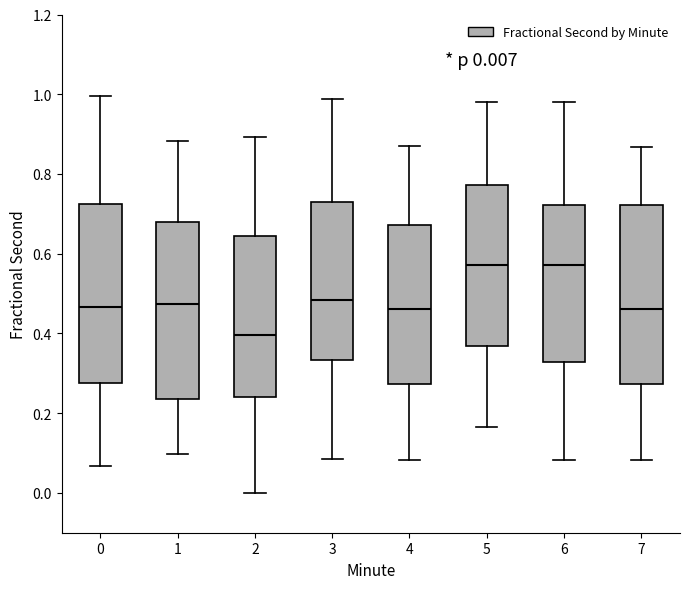

Which box's median line is the lowest?

2